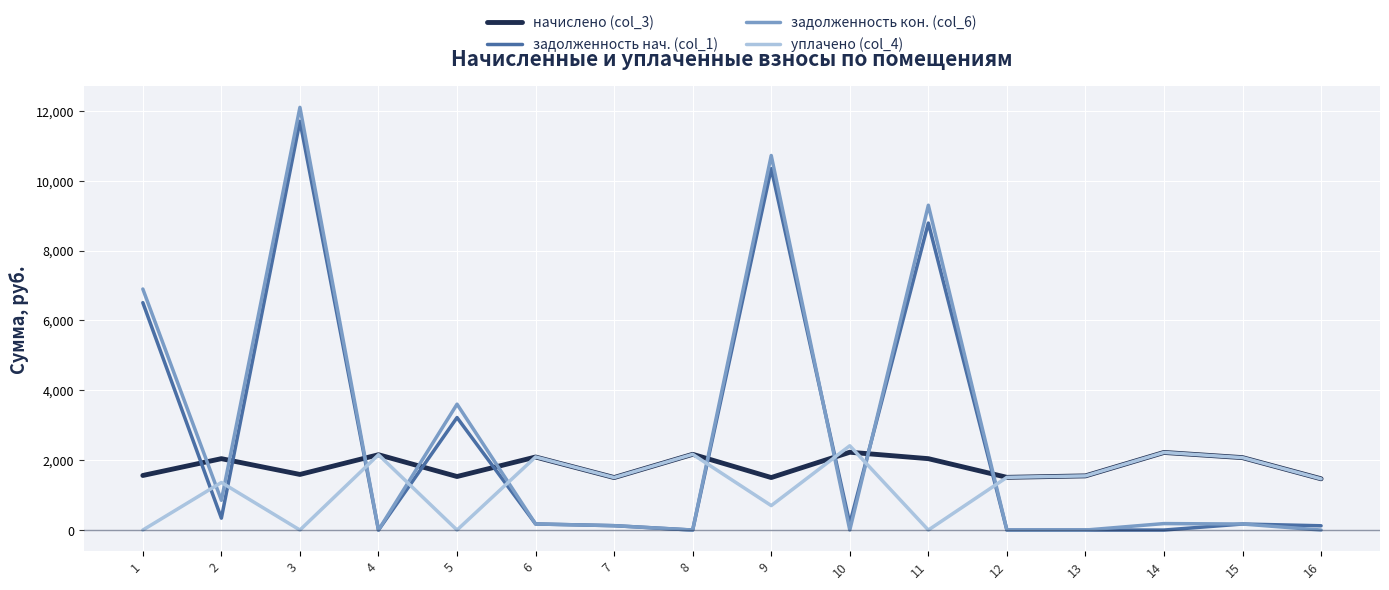

Is the value of задолженность кон. (col_6) at 1 greater than the value of уплачено (col_4) at 8?

Yes